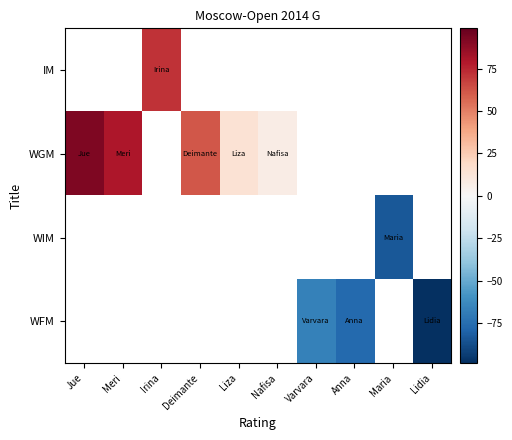

Which has a higher value, Lidia or Varvara?

Varvara